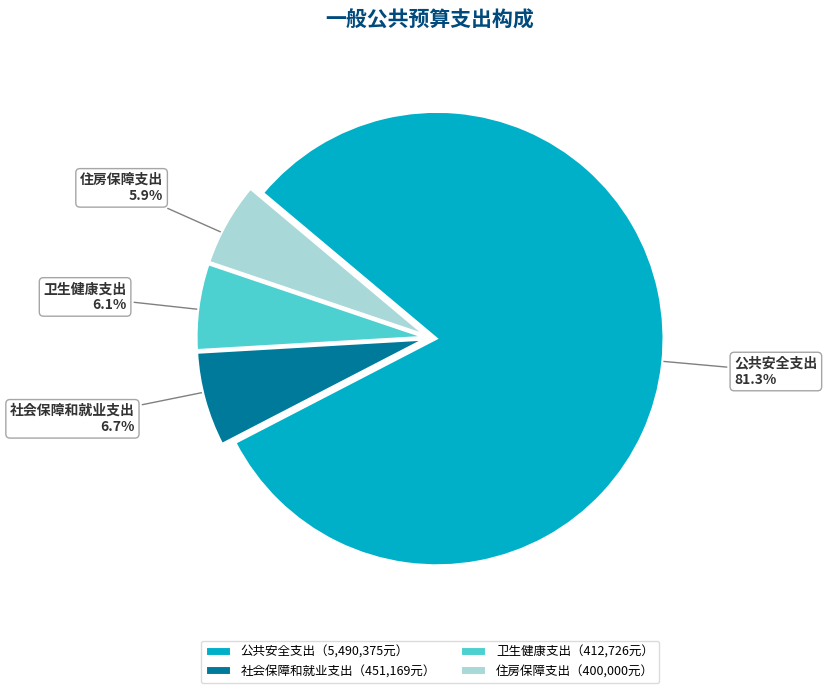

What percentage is NOT represented by 社会保障和就业支出?

93.3%